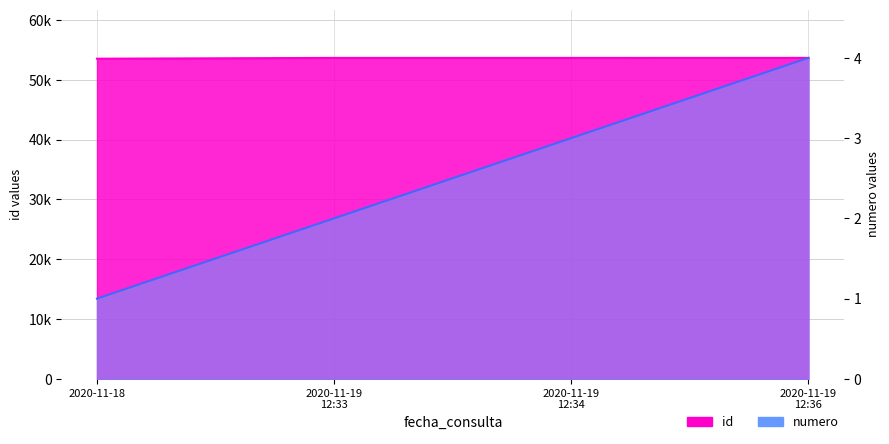

What is the minimum value for id?

53545